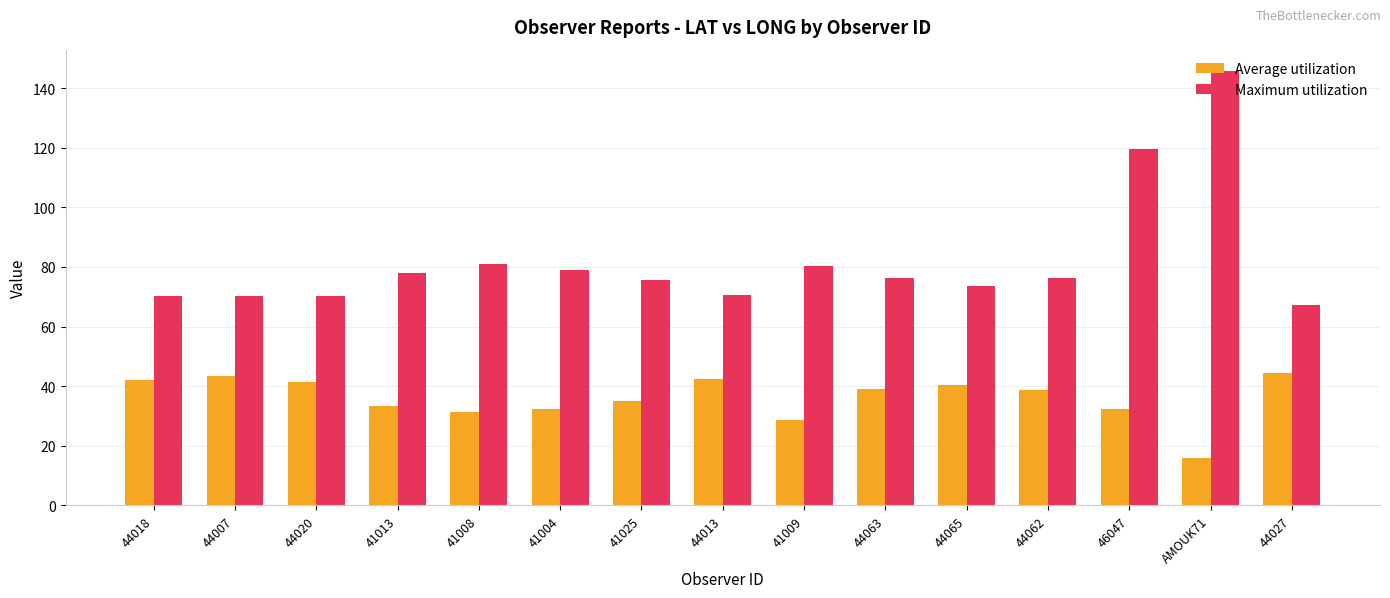

True or false: Maximum utilization has a value of 119.5 at 46047.

True